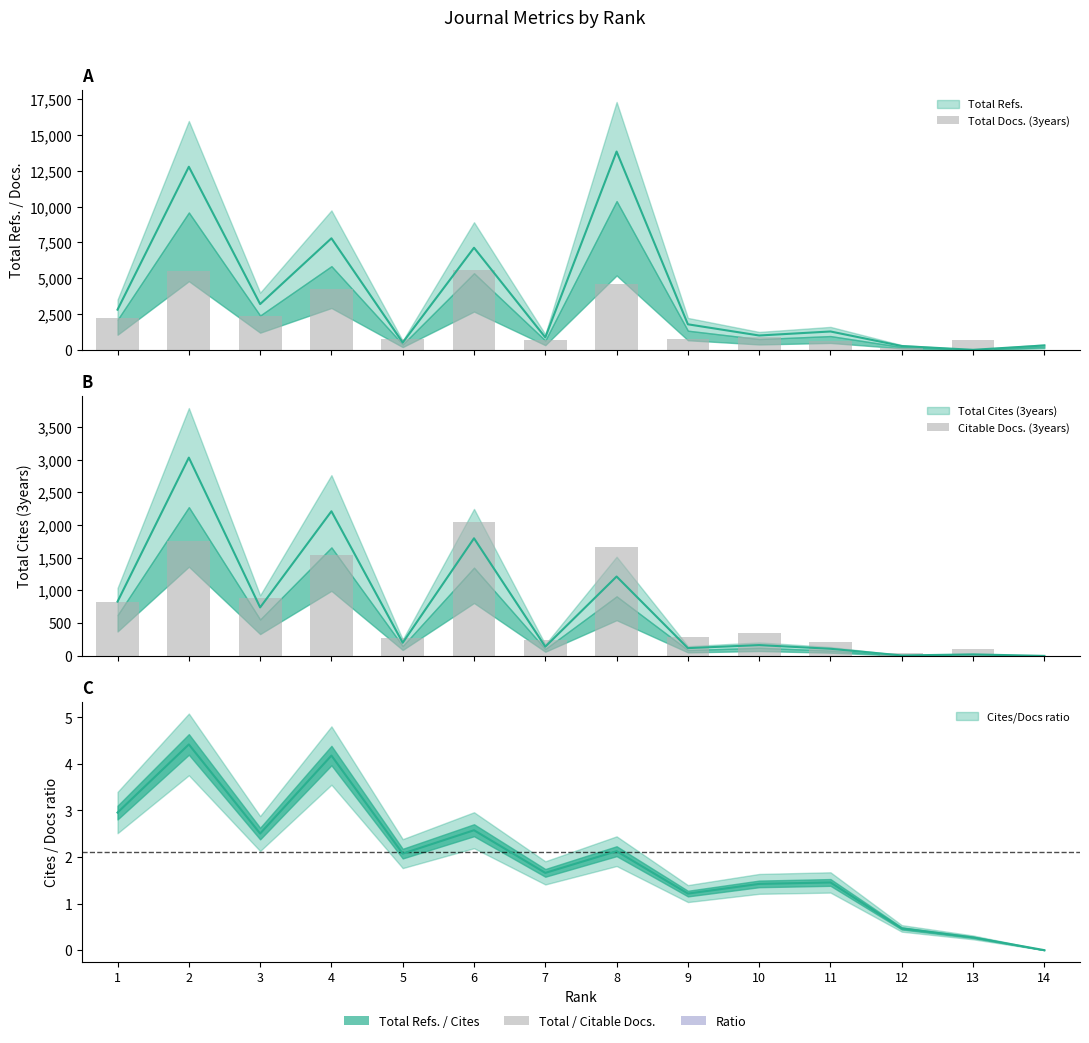

True or false: Citable Docs. (3years) has a value of 270 at 5.

True